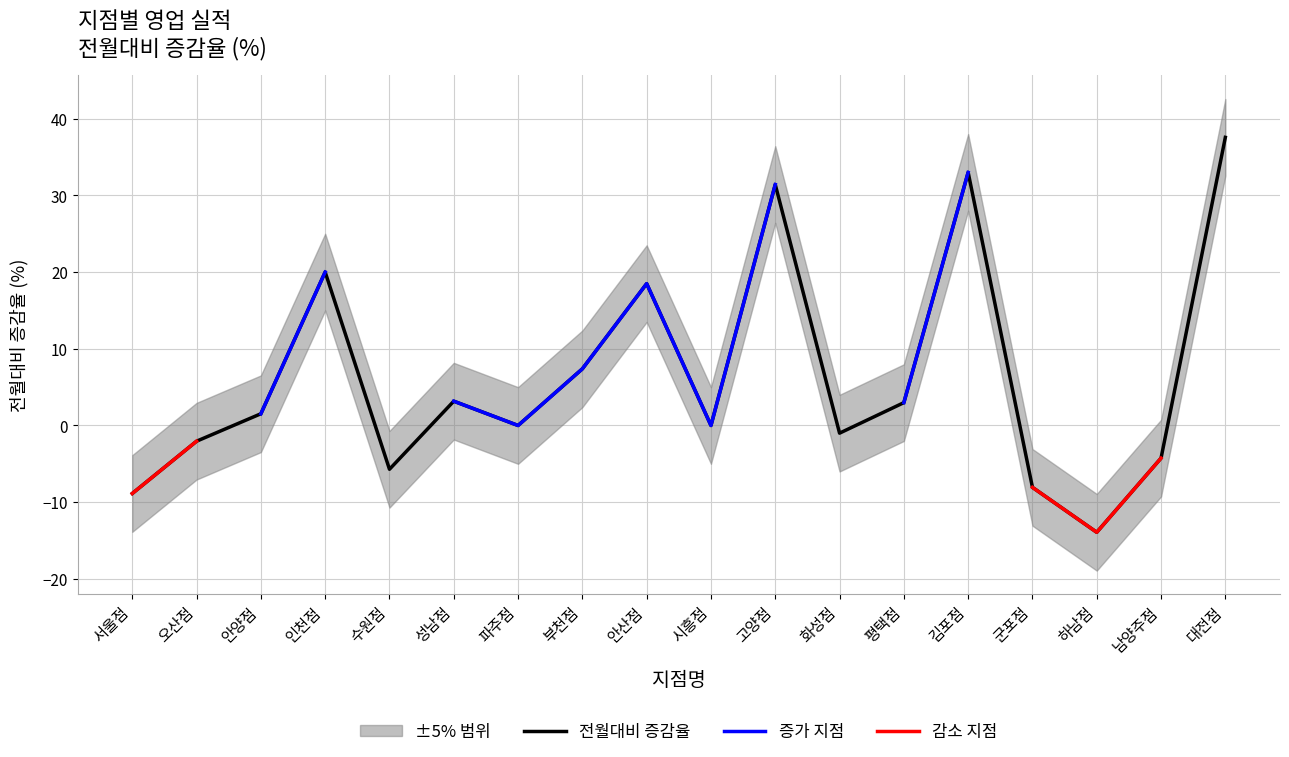

What position from the left is 부천점?

8